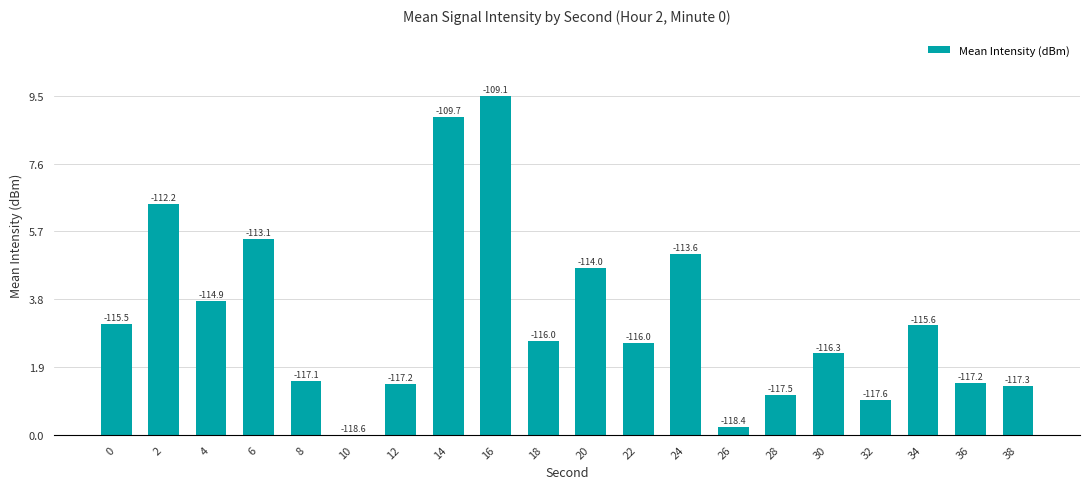

What is the average value?

3.3